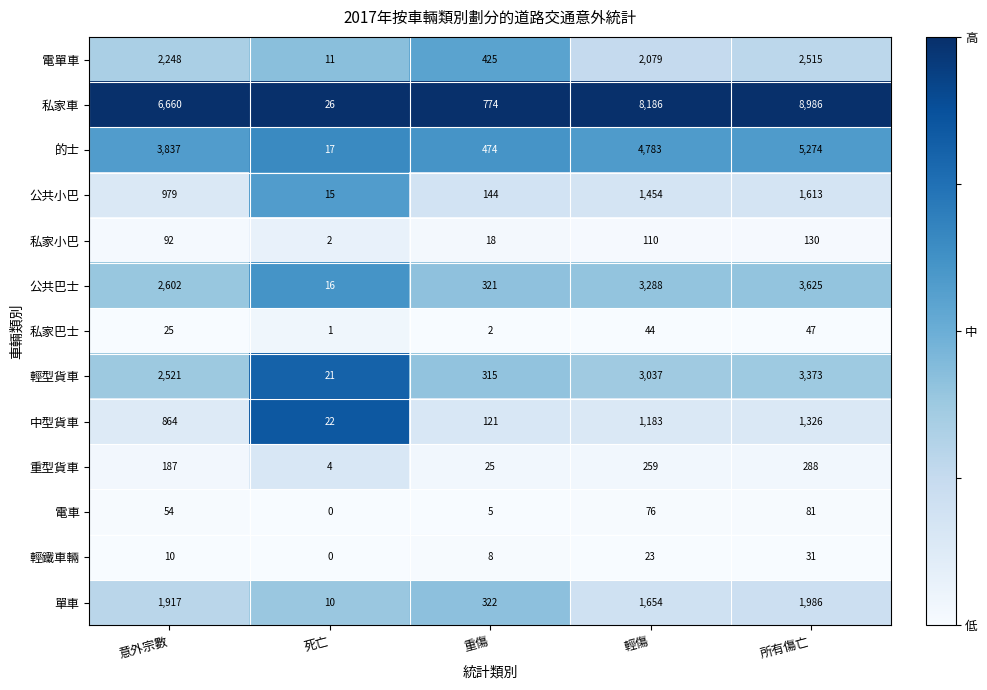

What is the average value of the 單車 series?

1178